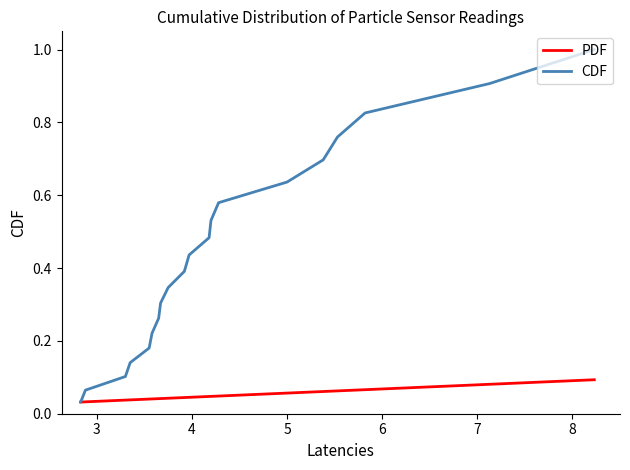

What is the difference between the maximum and minimum values in the CDF series?

1.0